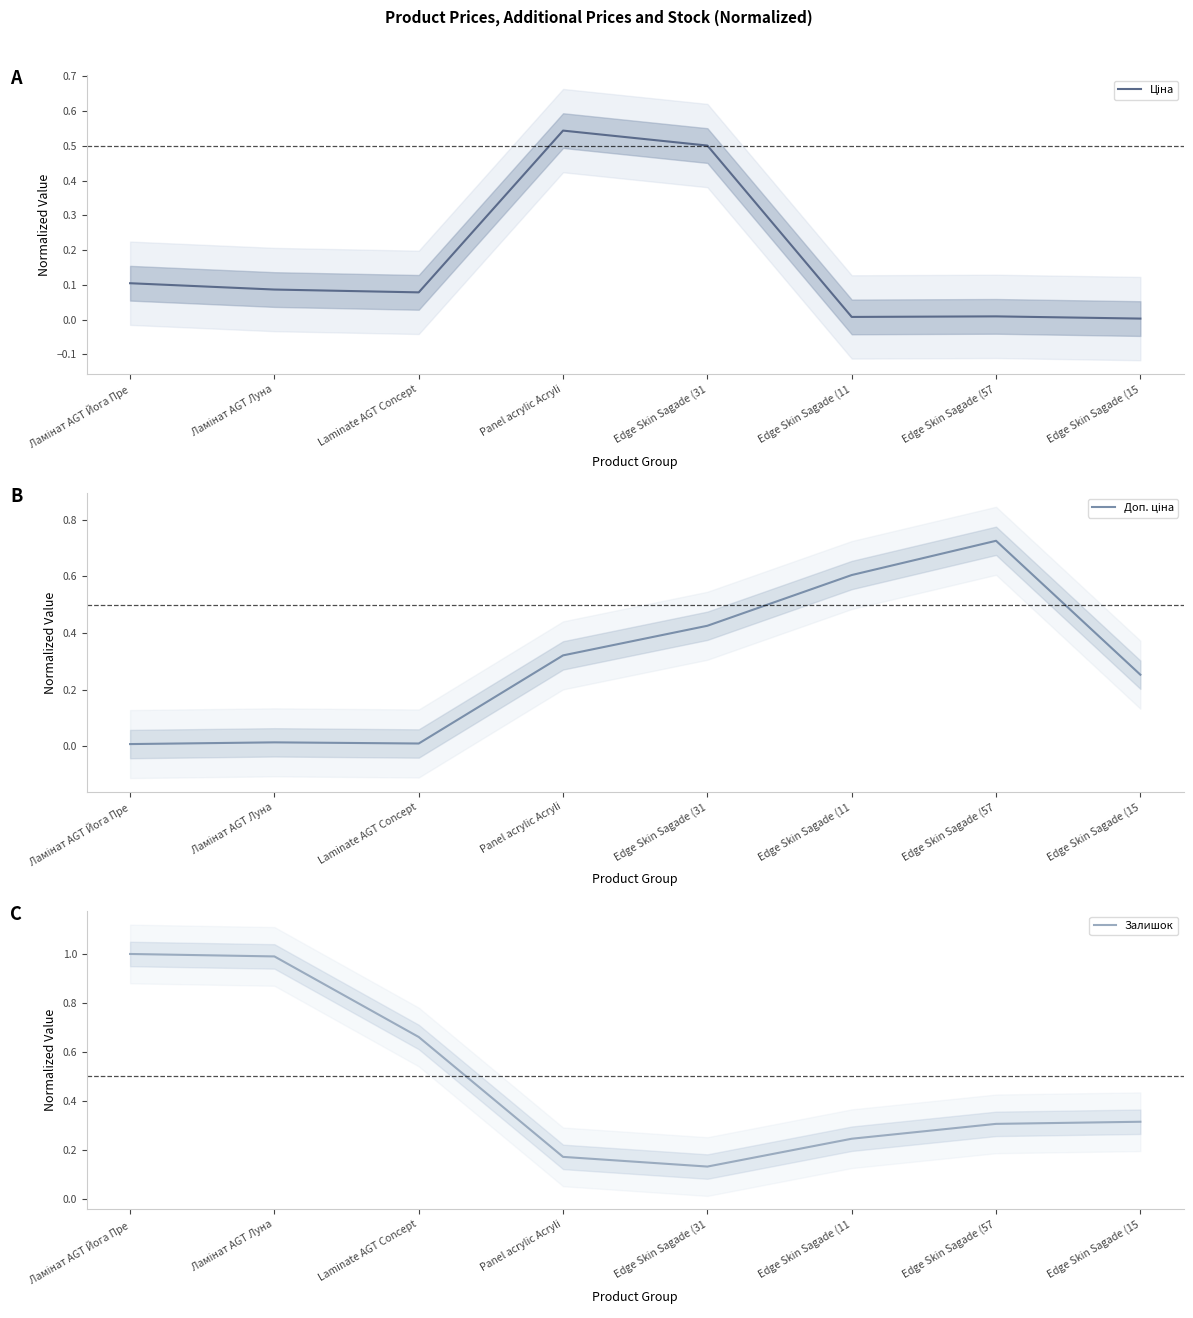

Which series changed the most between Ламінат AGT Луна and Edge Skin Sagade (15?

Залишок